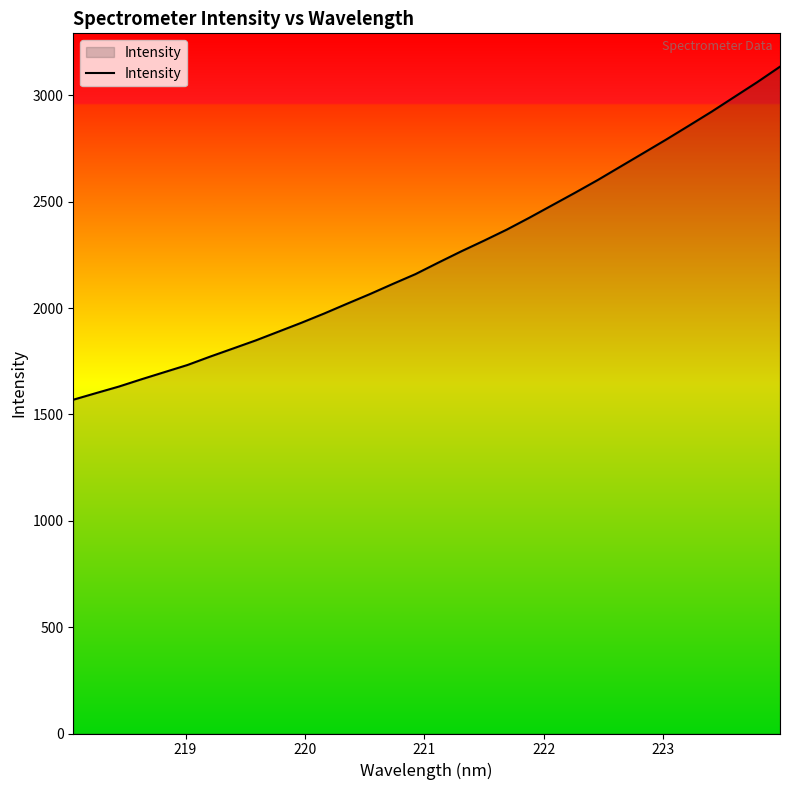

What is the greatest value displayed?

3134.7